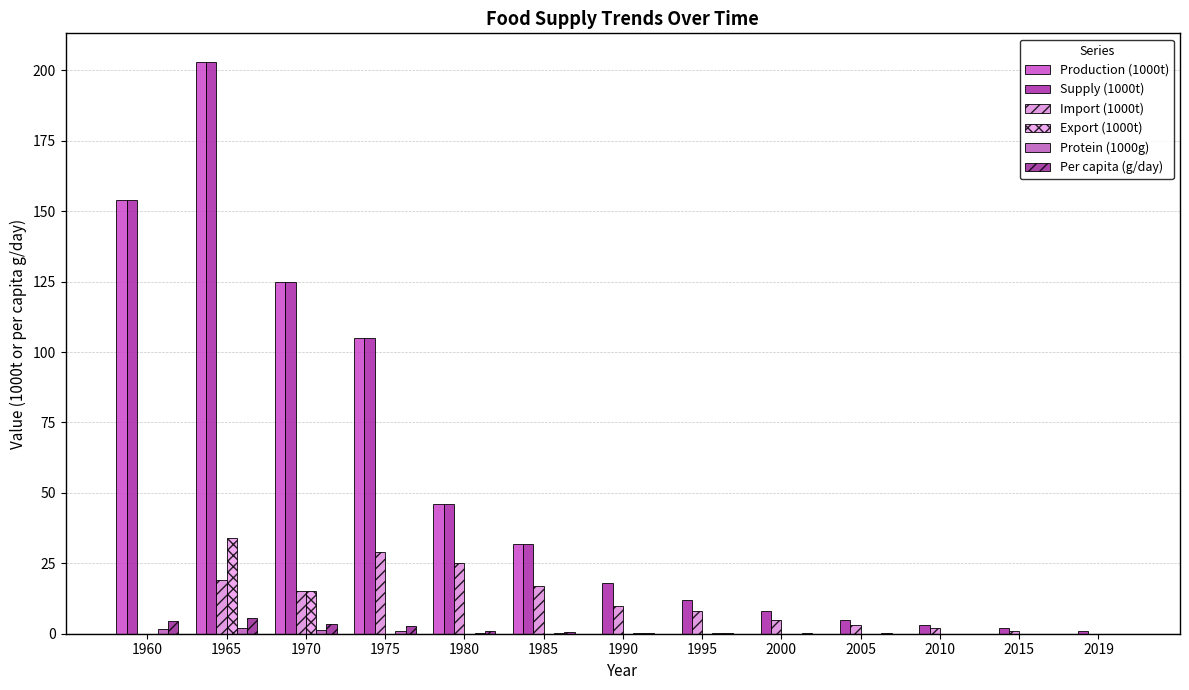

Is it true that Per capita (g/day) equals 0.1 at 2000?

True